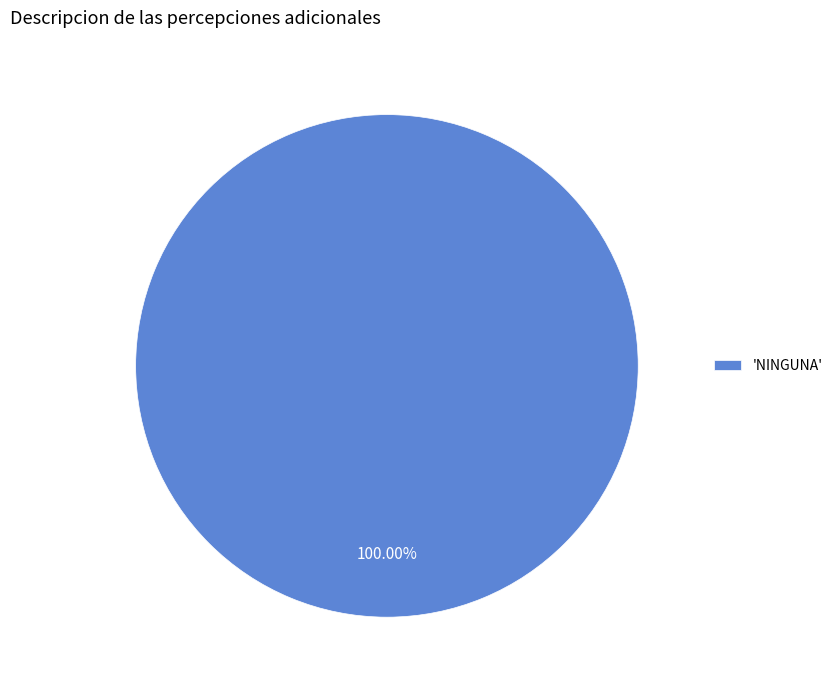

Rank the categories by value from lowest to highest.

'NINGUNA'